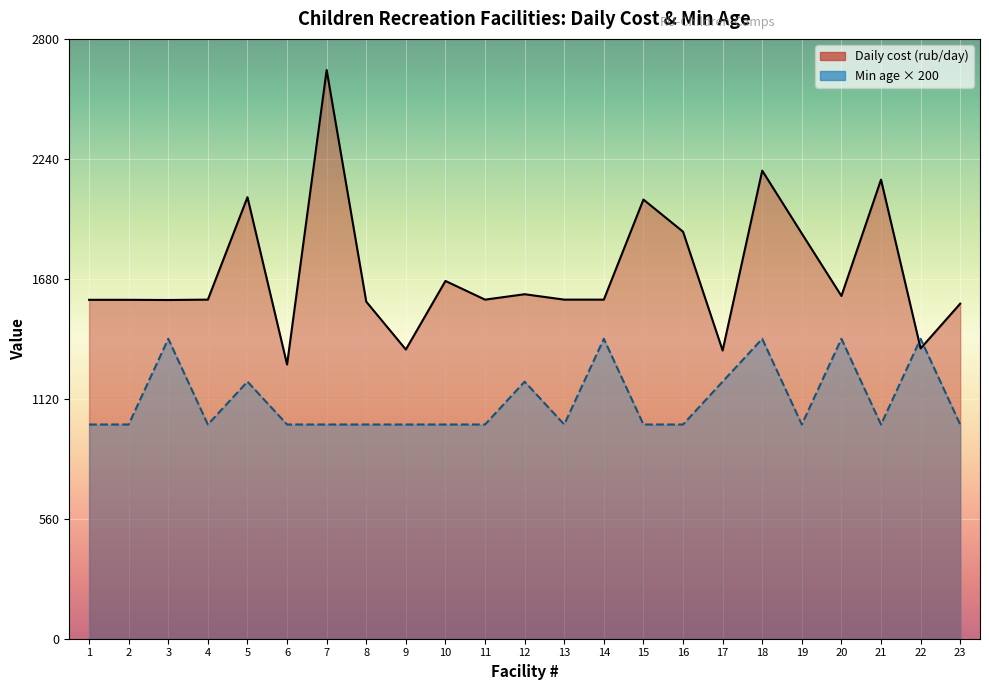

Does the chart display data point markers on the line(s)?

No